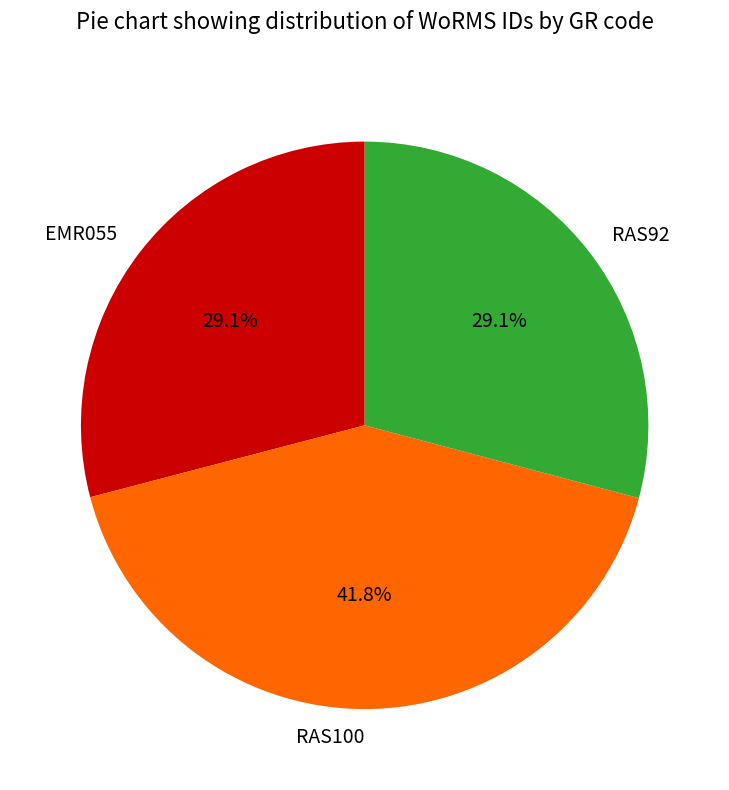

Which category has the biggest portion of the pie?

RAS100